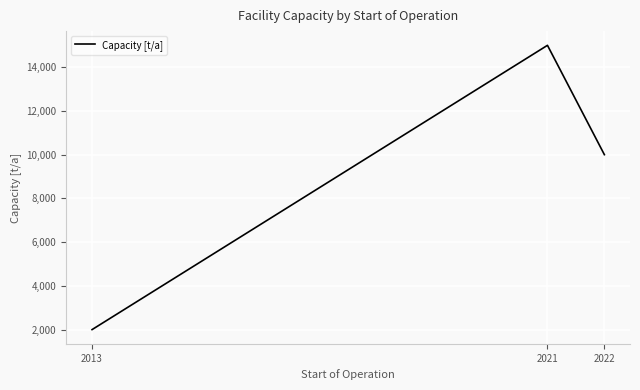

Between 2021 and 2022, which is larger?

2021